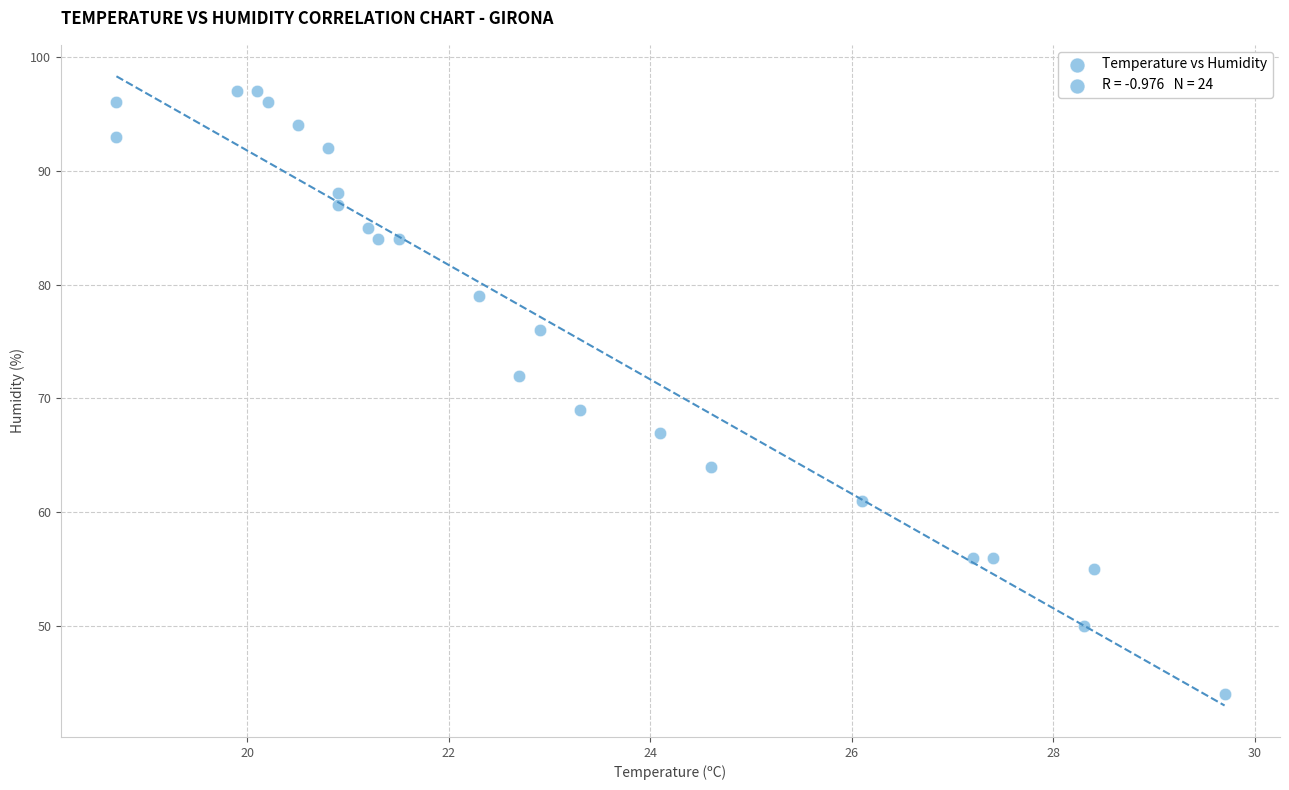

What is the range of Y values (max minus min)?

53